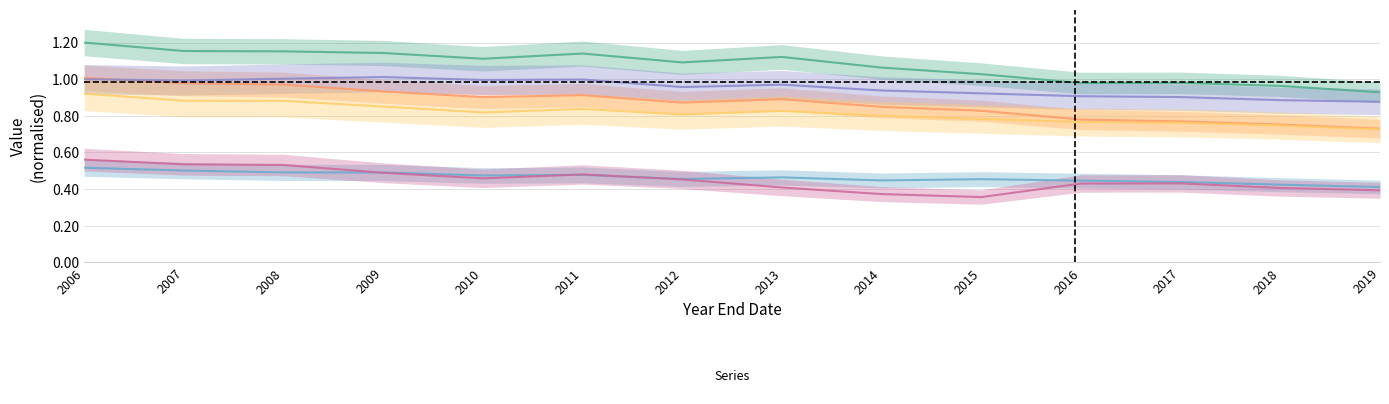

Which category has the lowest value across all series?

2015